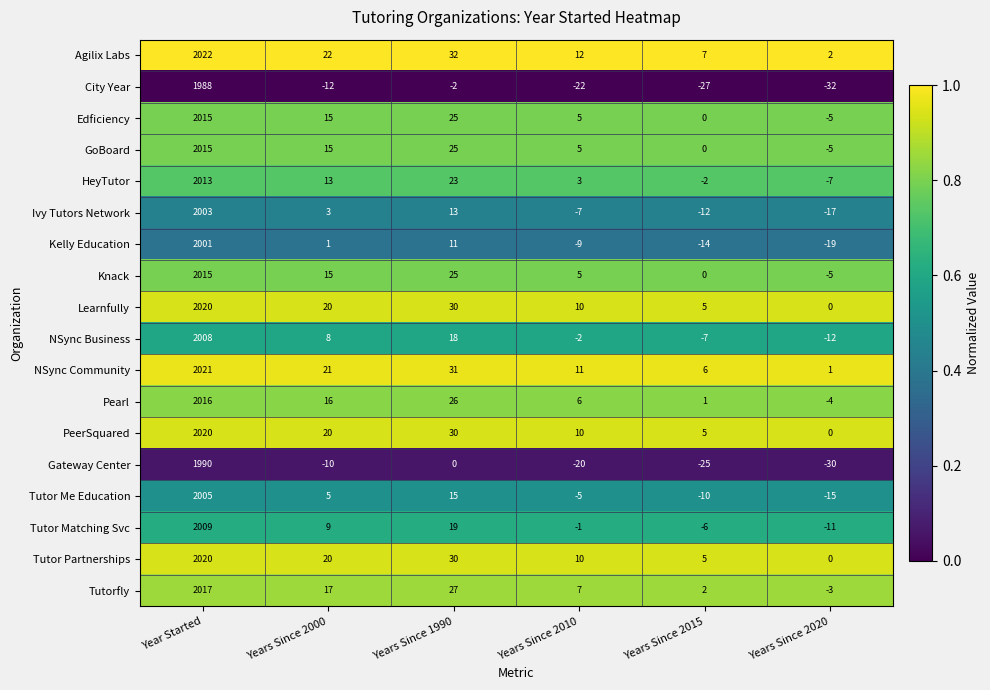

How many distinct data groups are displayed?

18